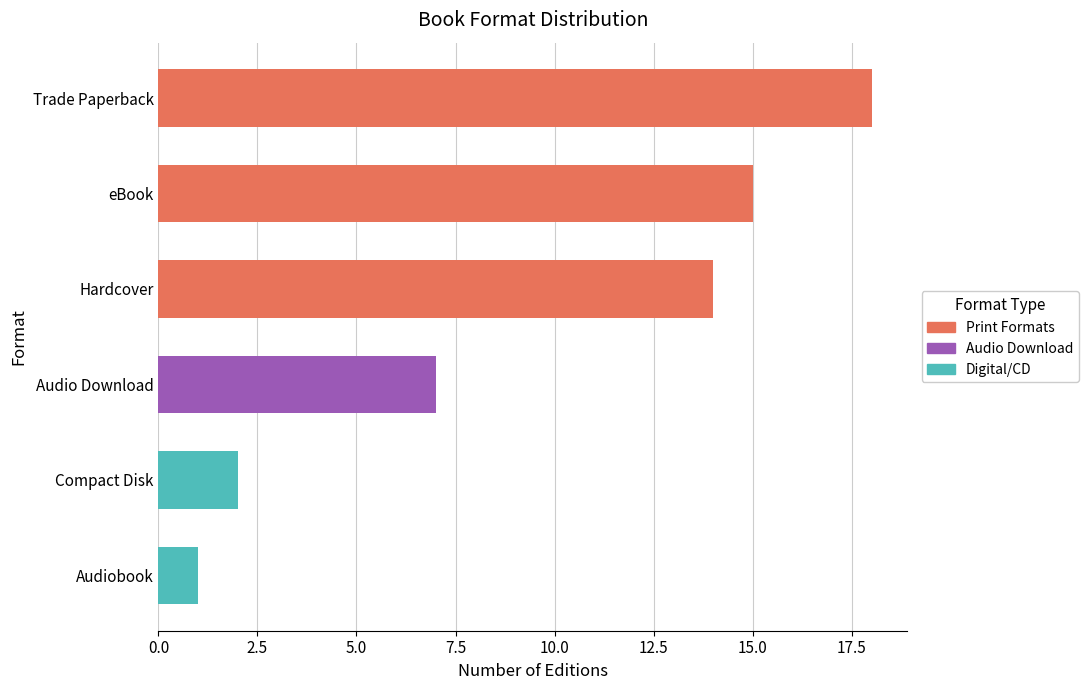

What is the difference between the values at Compact Disk and Audiobook?

1